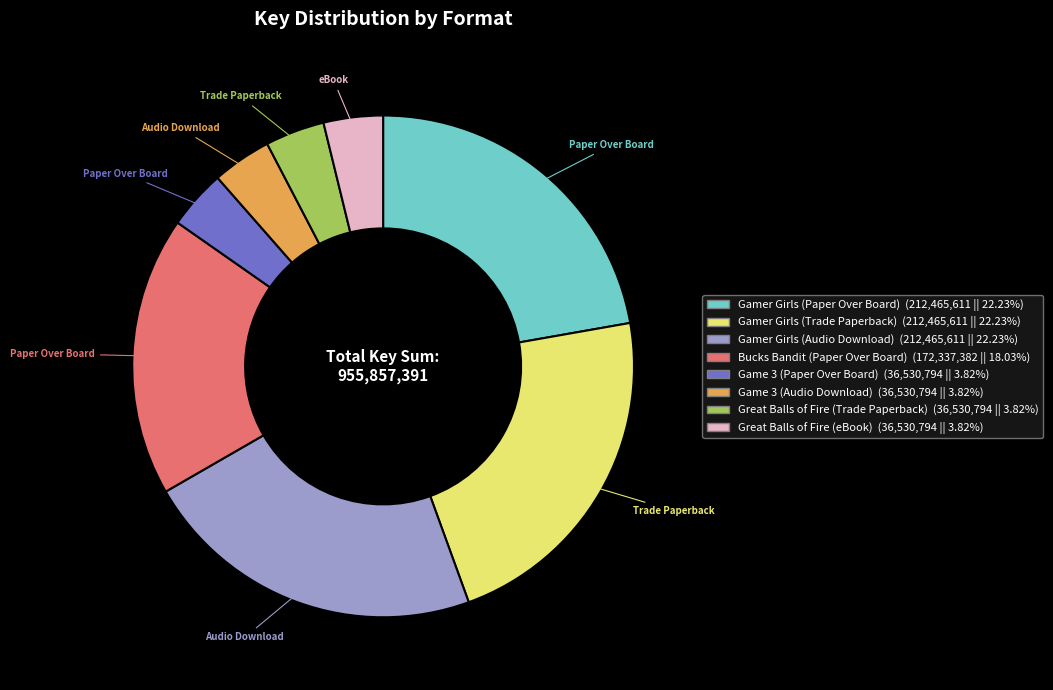

How many slices are in this pie chart?

8